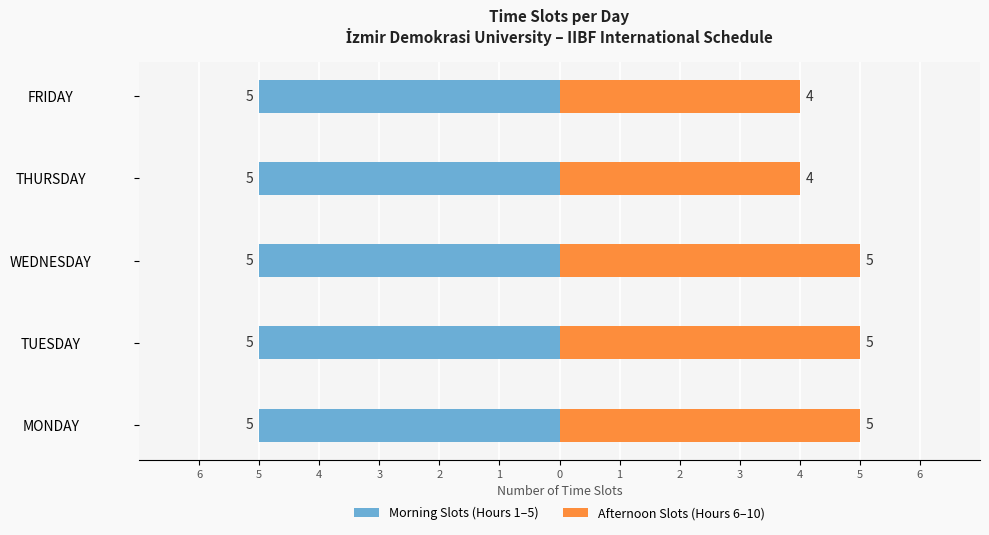

How many series are shown in this chart?

2